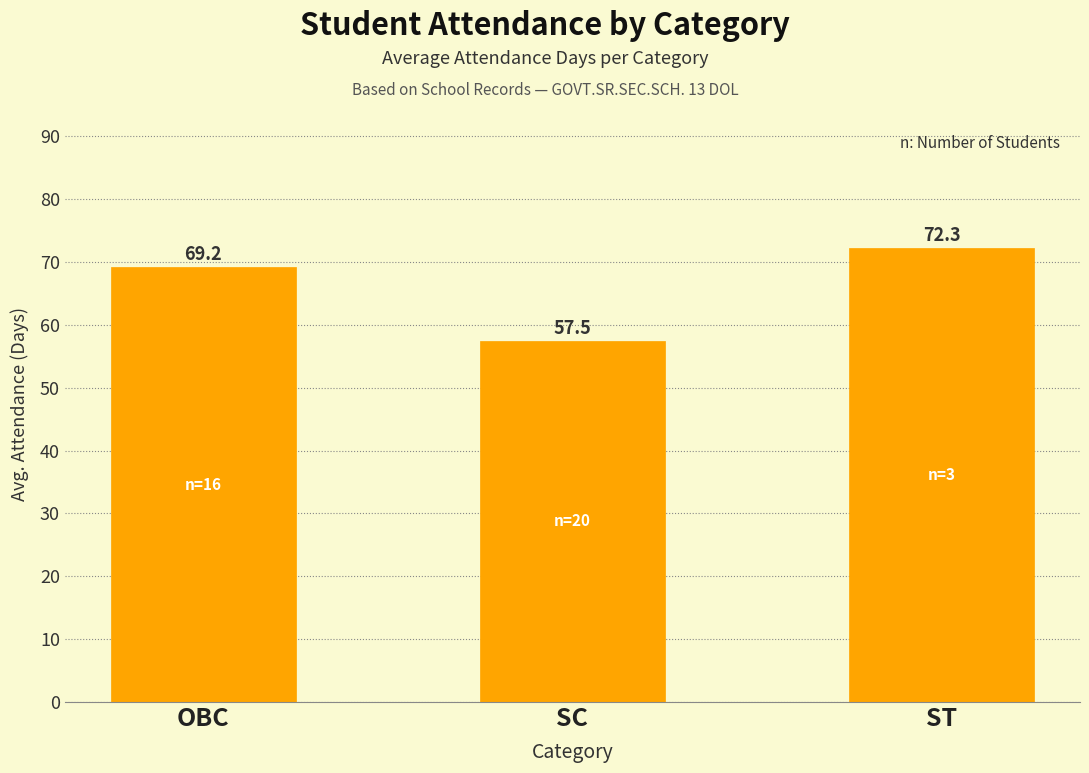

Is it true that the value at ST is 19.6?

False